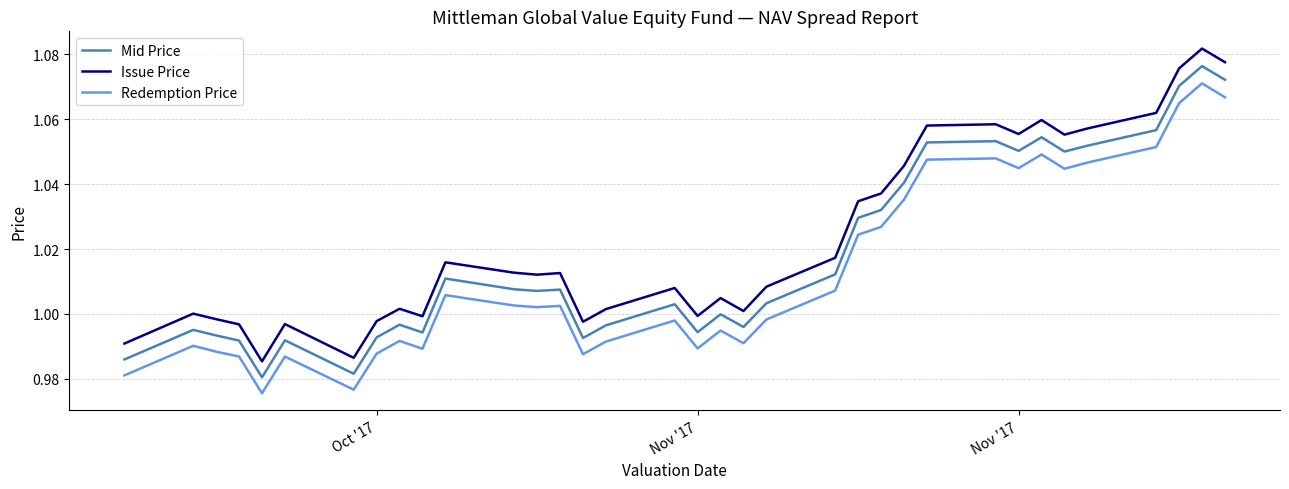

At how many categories does at least one series exceed 0?

35